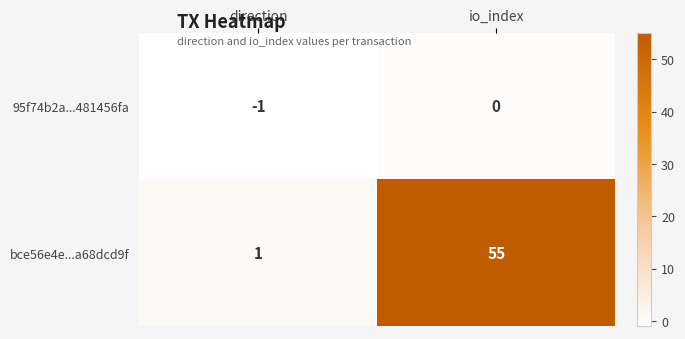

Where is bce56e4e...a68dcd9f nearest to the value 28?

direction